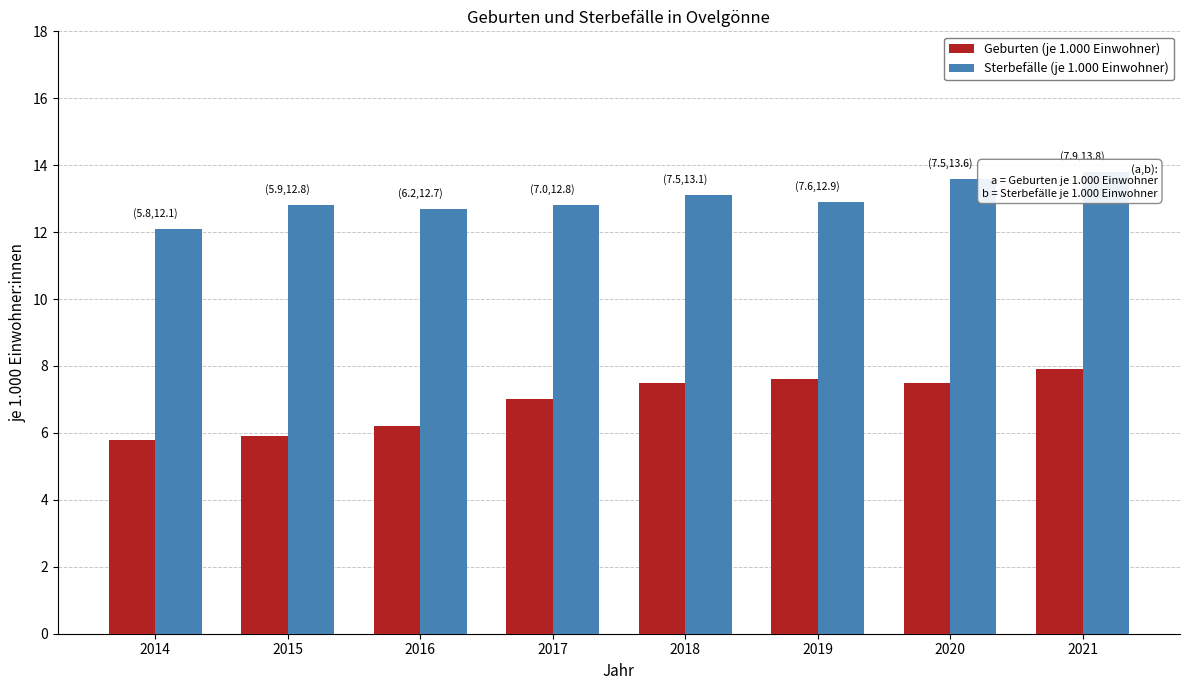

The Sterbefälle (je 1.000 Einwohner) series shows 12.8 at 2015. True or false?

True